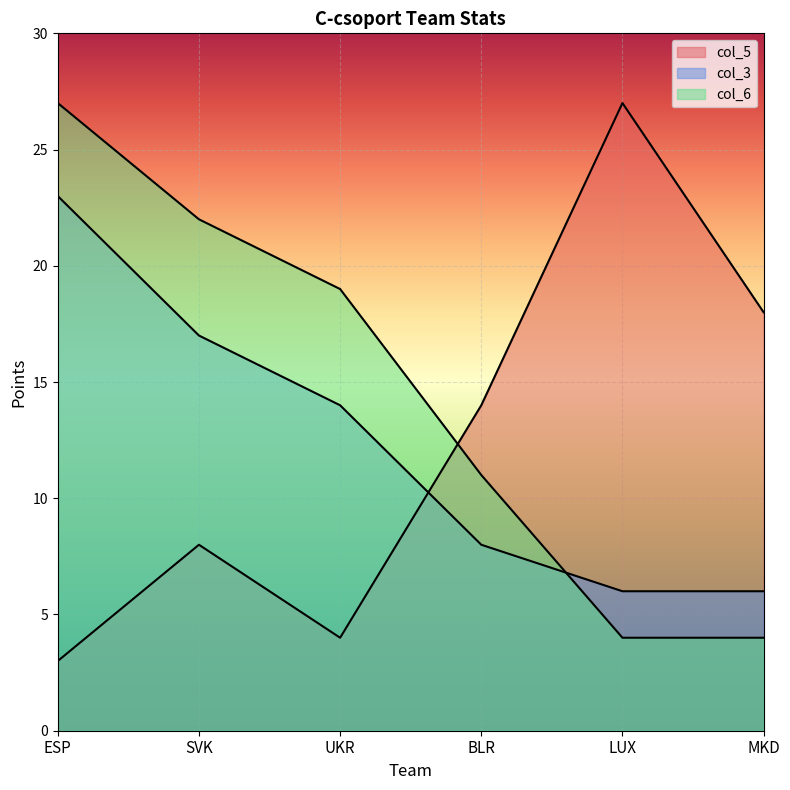

Read the col_3 value at ESP.

23